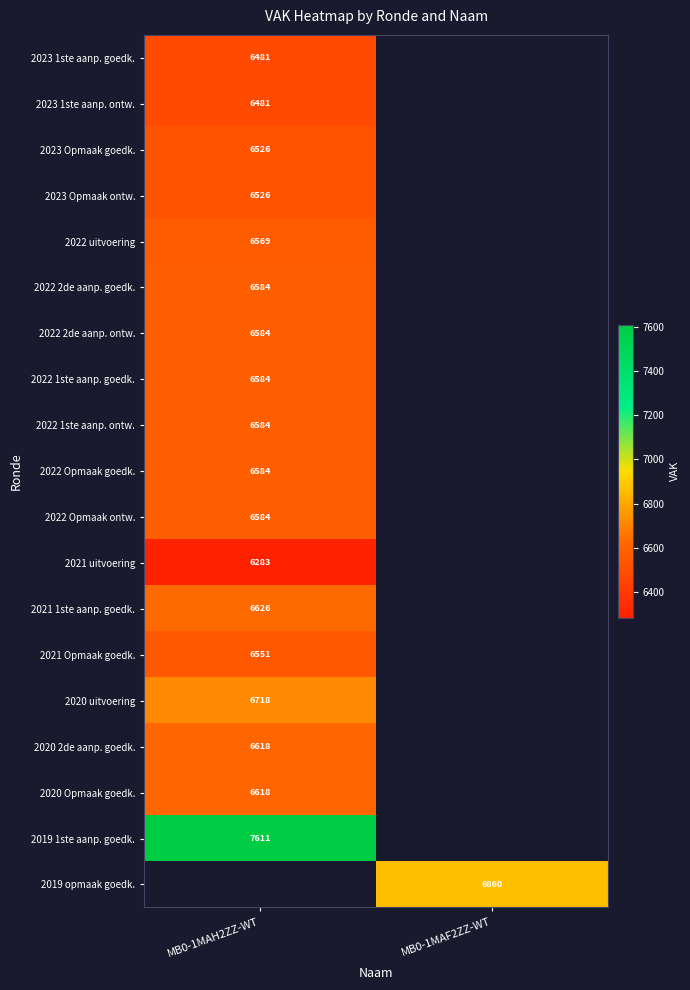

Is the value of 2022 uitvoering at MB0-1MAH2ZZ-WT greater than the value of 2020 Opmaak goedk. at MB0-1MAH2ZZ-WT?

No